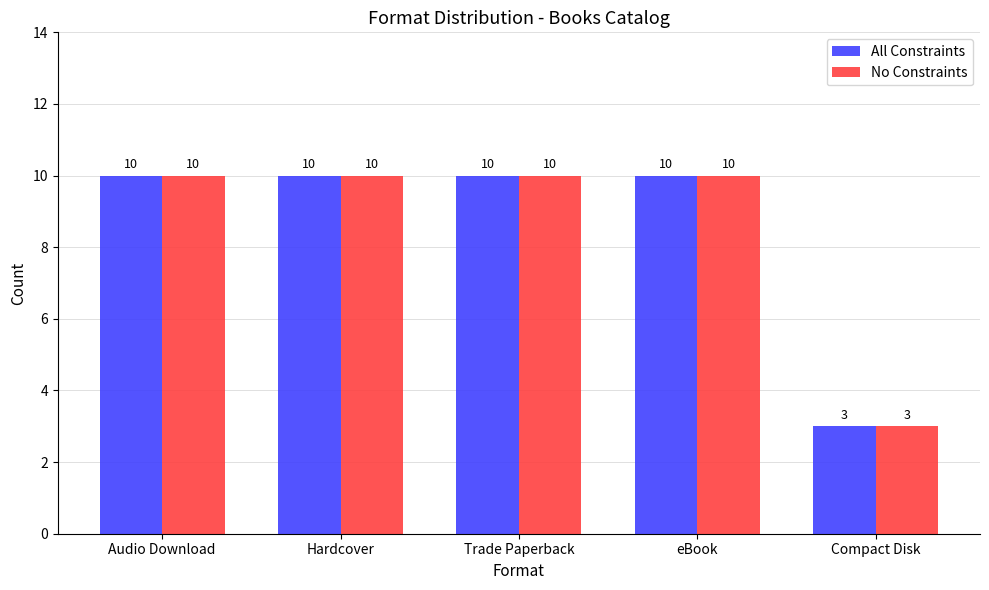

Is it true that No Constraints equals 10 at Trade Paperback?

True